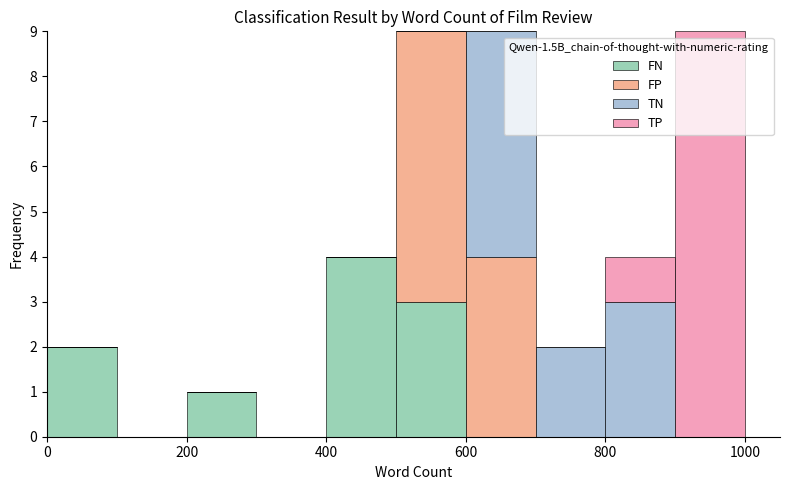

Reading left to right, transcribe this chart: for each stacked bar, give the range it covers on the x-axis and its total height. The values are not printed on the chart, so give them approximately, as read against the axis.

0 to 100: 2
100 to 200: 0
200 to 300: 1
300 to 400: 0
400 to 500: 4
500 to 600: 9
600 to 700: 9
700 to 800: 2
800 to 900: 4
900 to 1000: 9